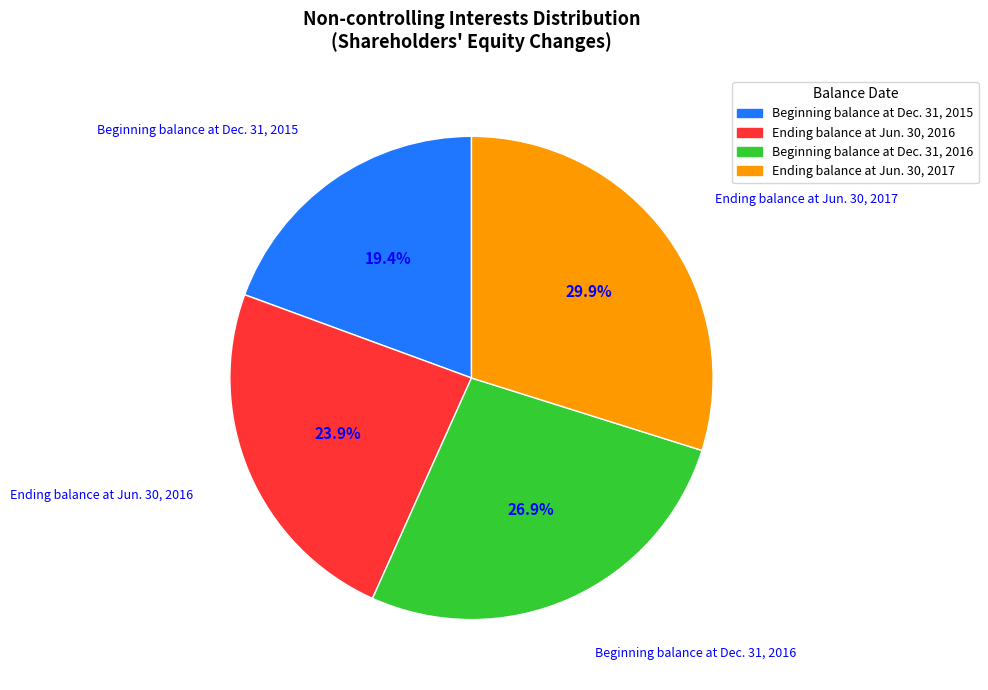

What percentage is NOT represented by Beginning balance at Dec. 31, 2015?

80.6%